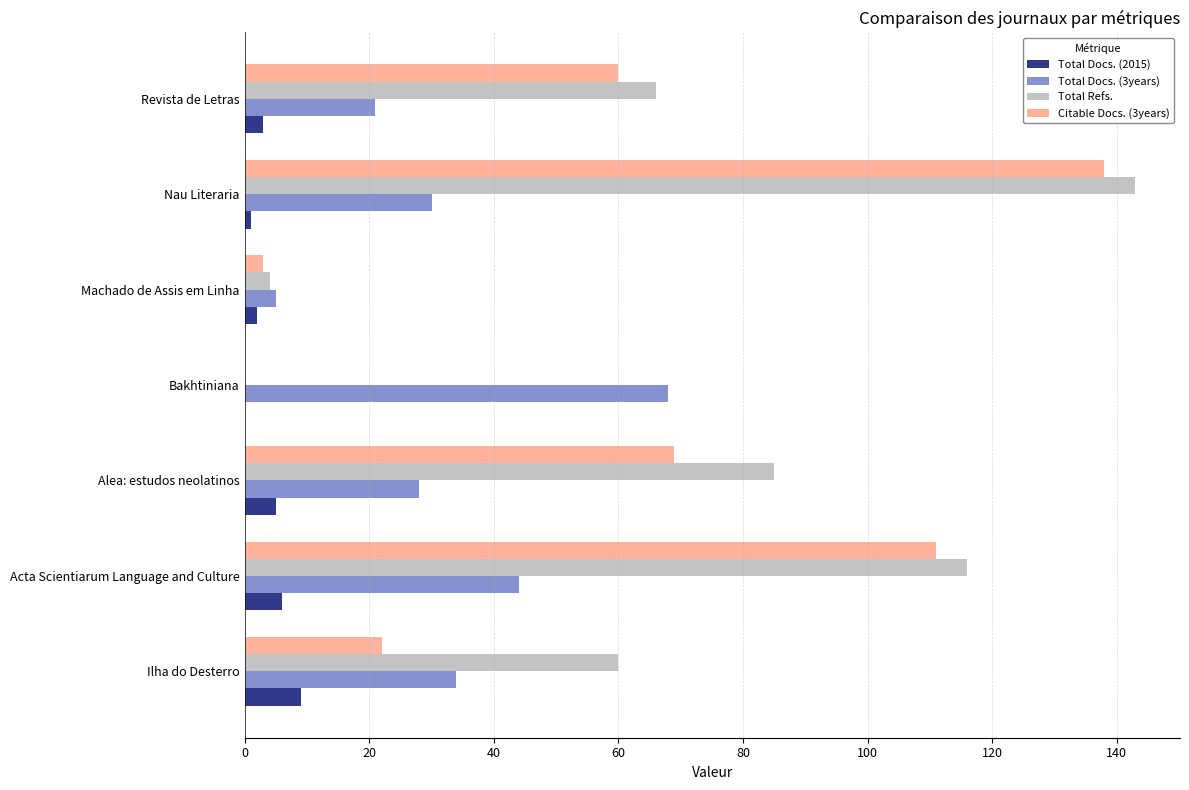

What is the highest value of the Total Docs. (2015) series?

9